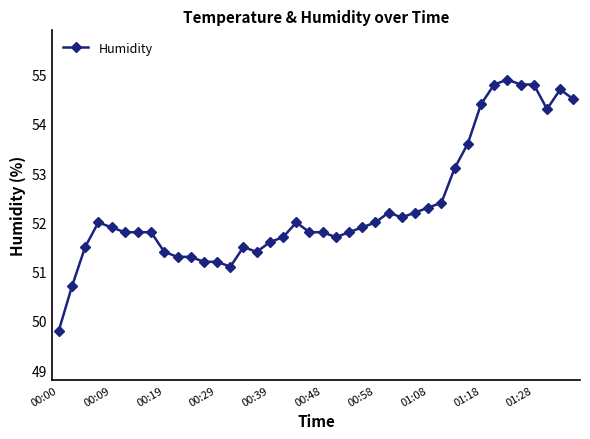

What is the smallest value displayed?

49.8